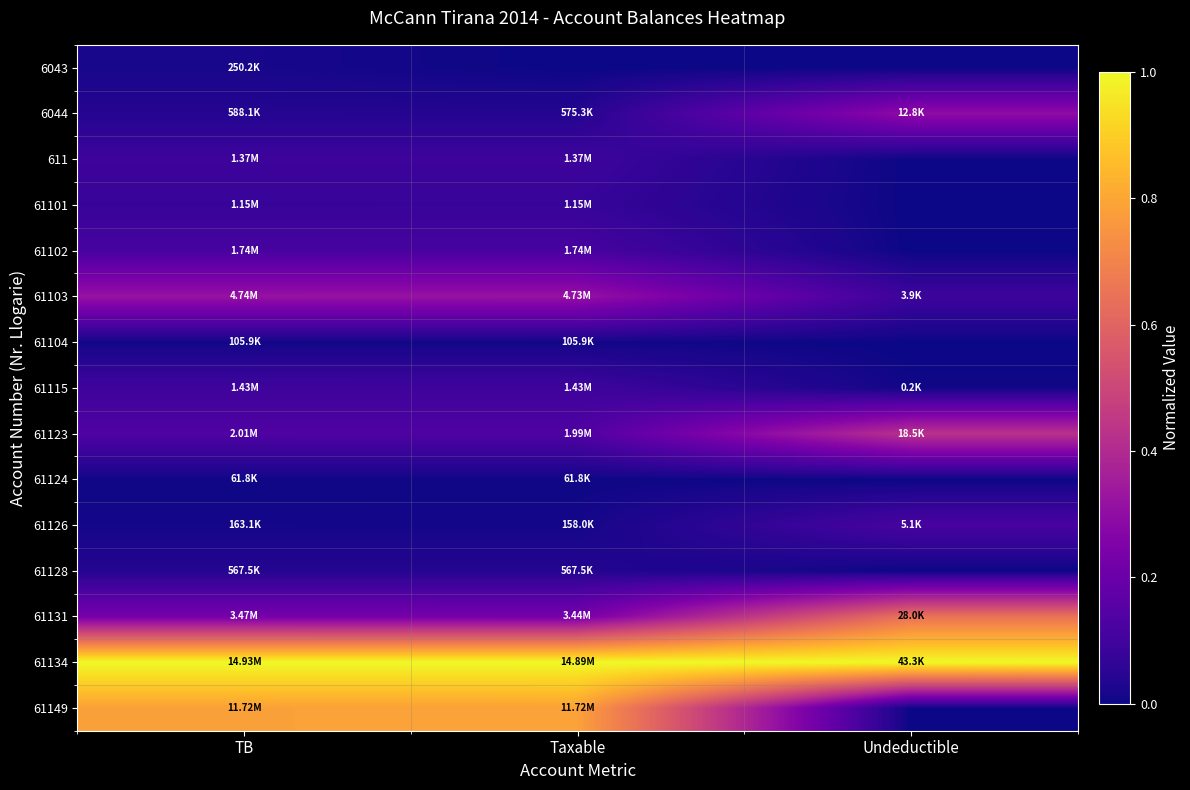

At Undeductible, list the series in order from smallest to largest.

6043, 611, 61101, 61102, 61104, 61124, 61128, 61149, 61115, 61103, 61126, 6044, 61123, 61131, 61134